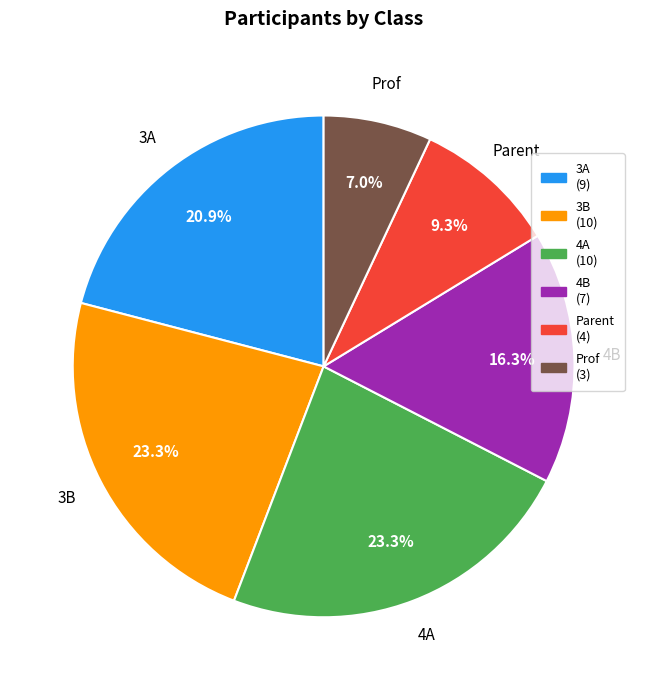

To the nearest percent, what is the combined percentage of 3B and 4B?

40%